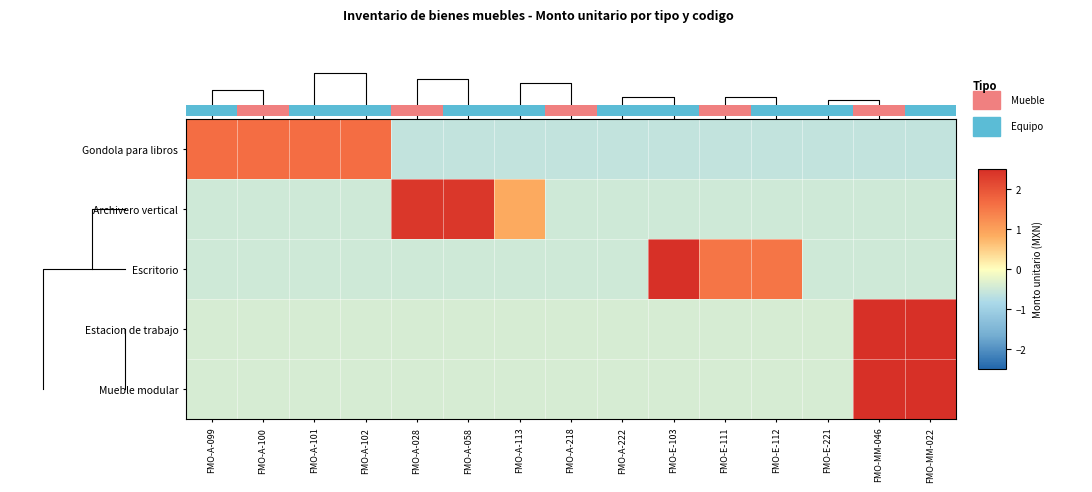

Which series changed the most between FMO-A-100 and FMO-A-113?

Gondola para libros